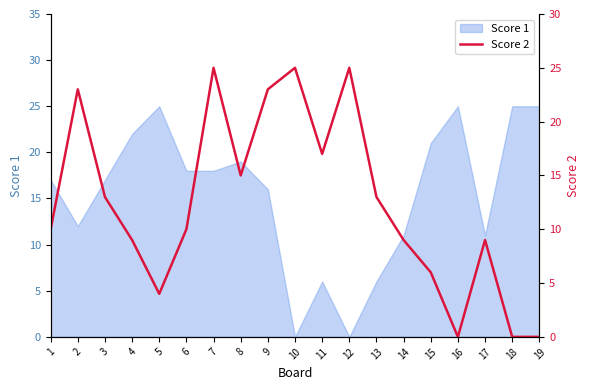

How many data points does each series have?

19